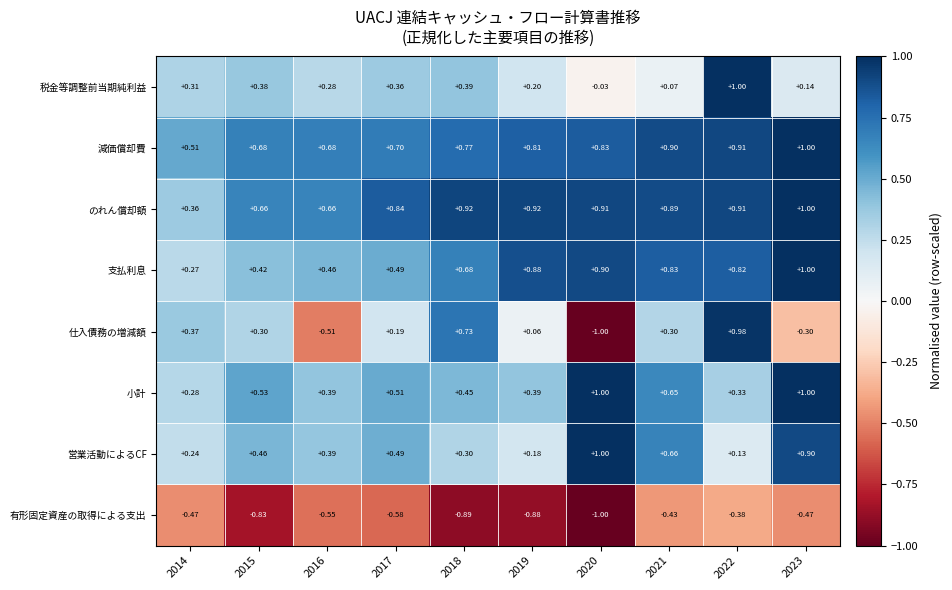

Which series has the largest total across all categories?

のれん償却額